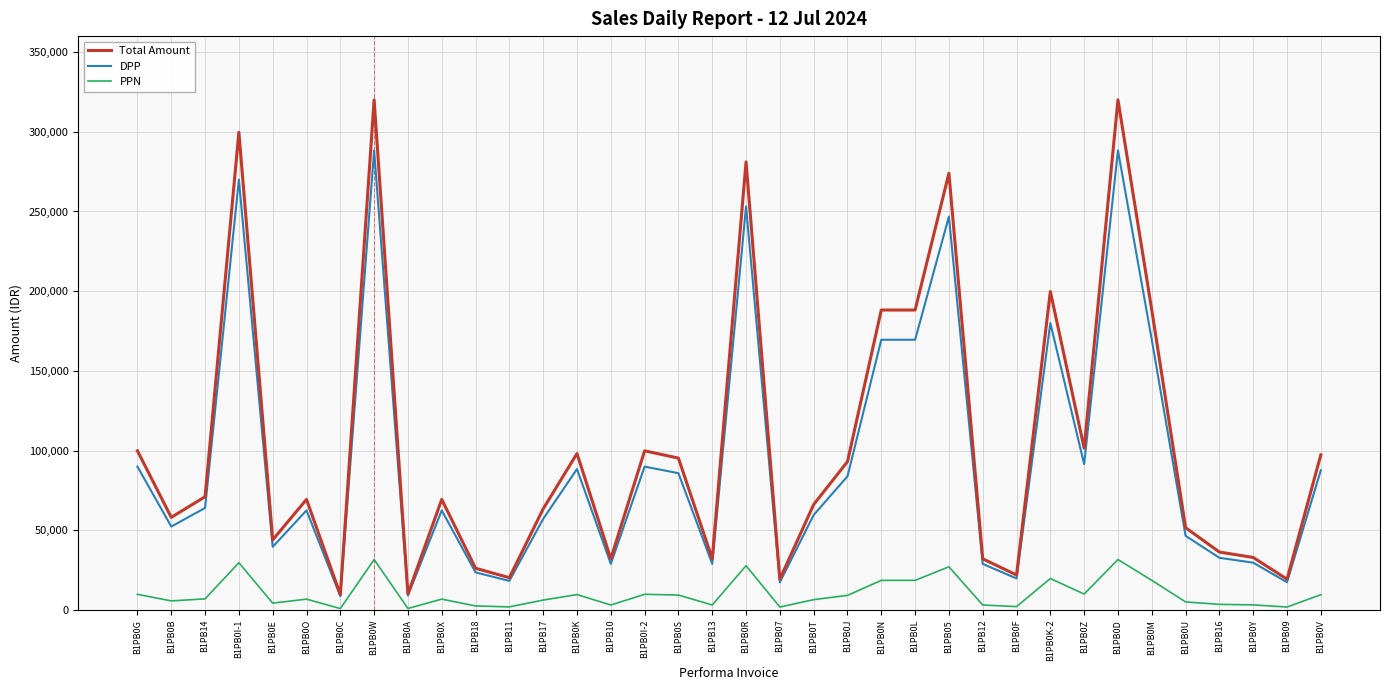

List the series in order of their peak value, lowest first.

PPN, DPP, Total Amount